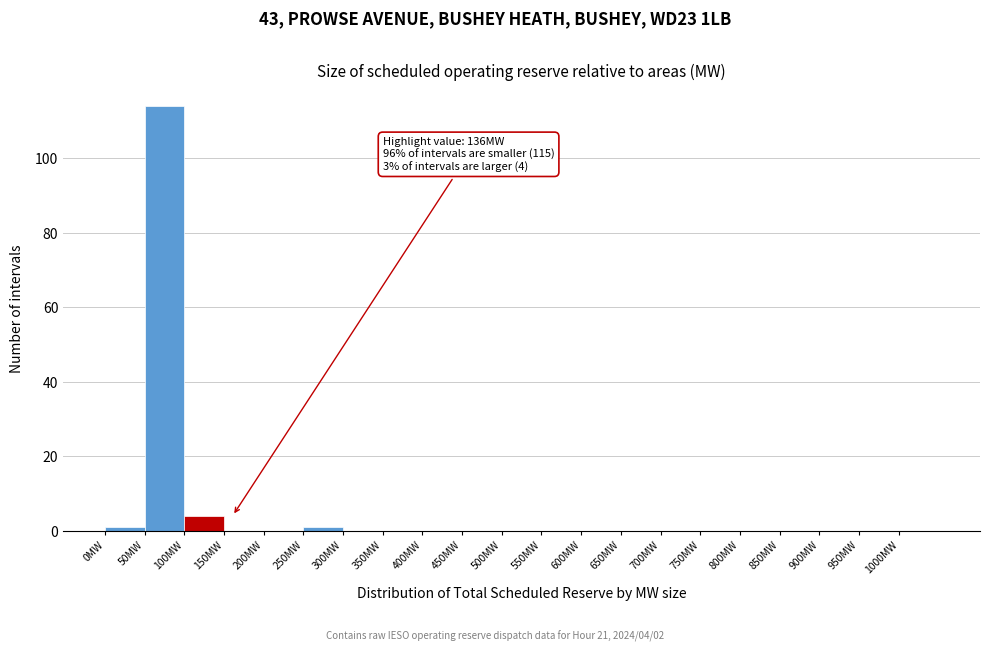

Over which range of the x-axis is the bar tallest?

50 to 100